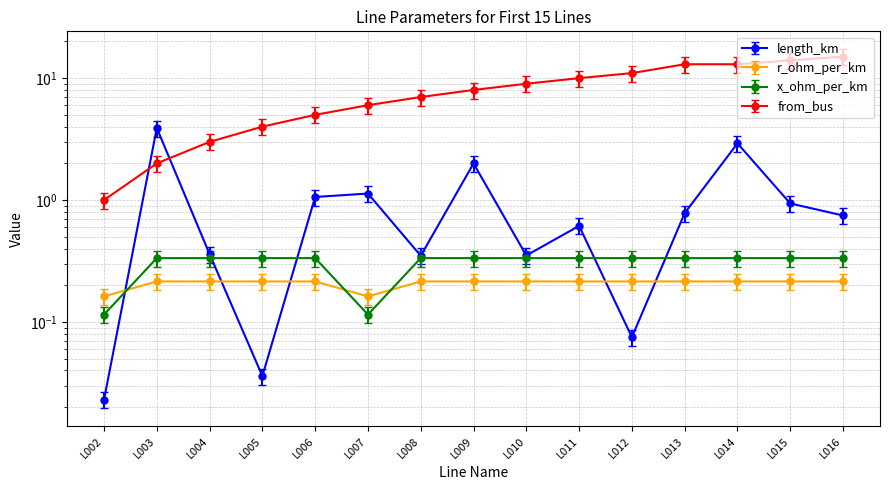

True or false: from_bus has more than 0 interior local peaks.

False